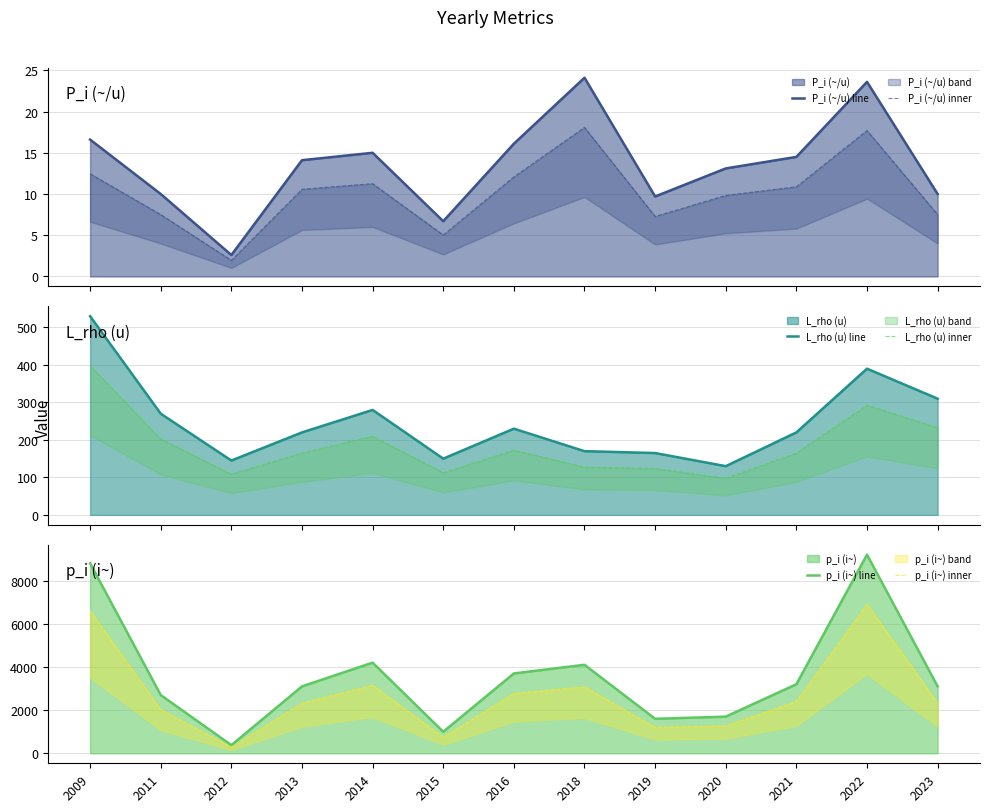

At which category does the chart reach its minimum across all series?

2012